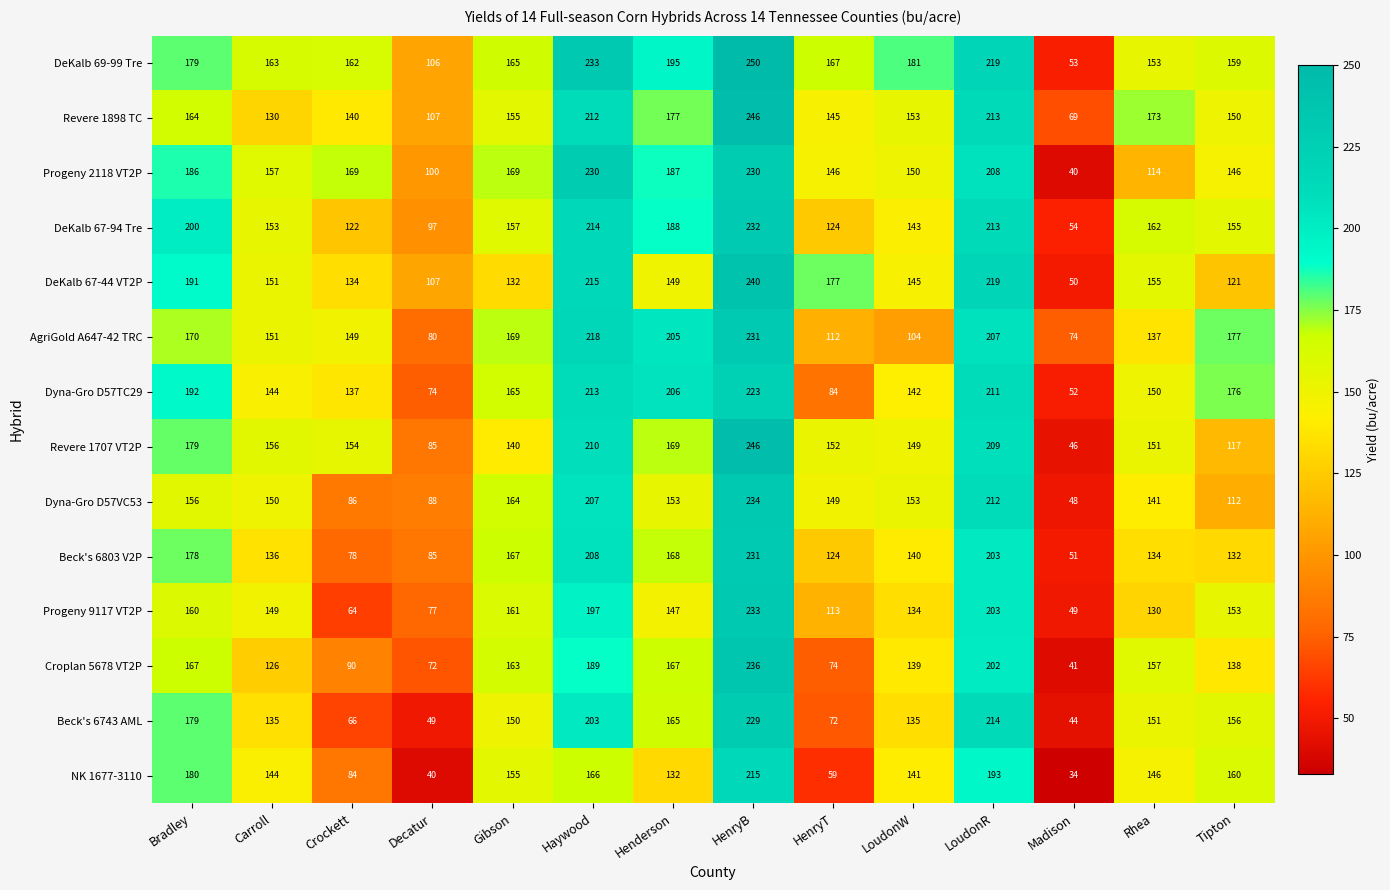

What is the difference between the maximum and second lowest values in the Progeny 2118 VT2P series?

130